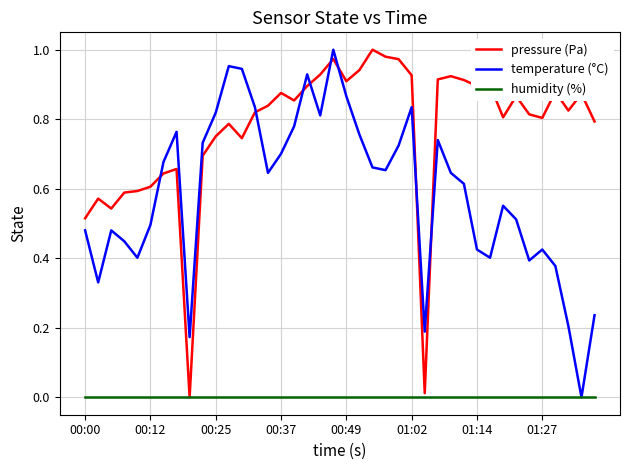

List the series in order of their overall mean, highest first.

pressure (Pa), temperature (°C), humidity (%)